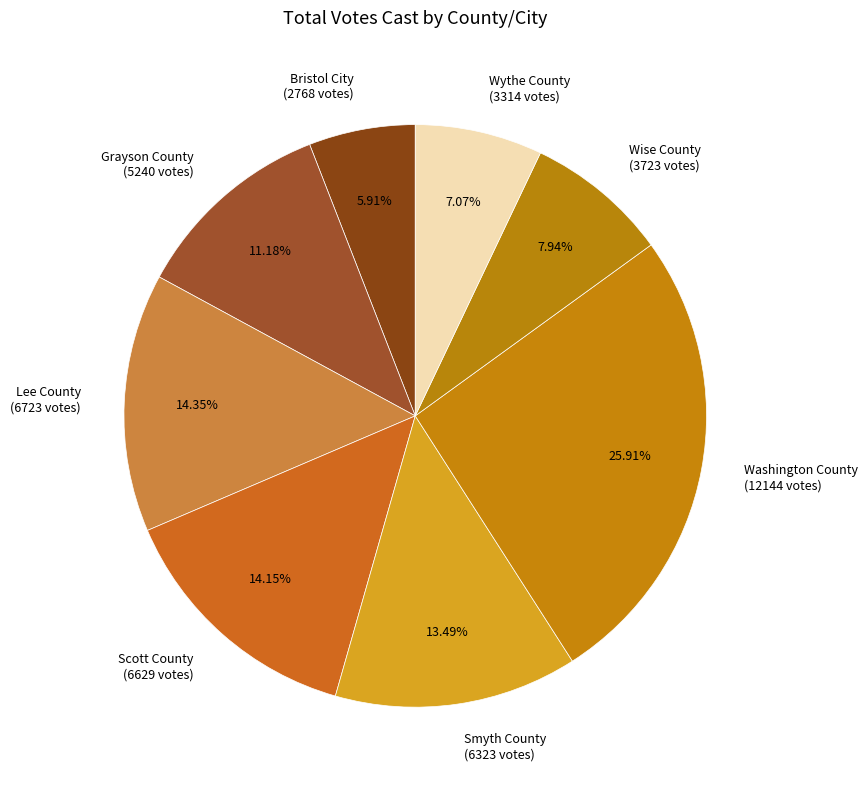

What percentage is the Scott County slice, to the nearest percent?

14%